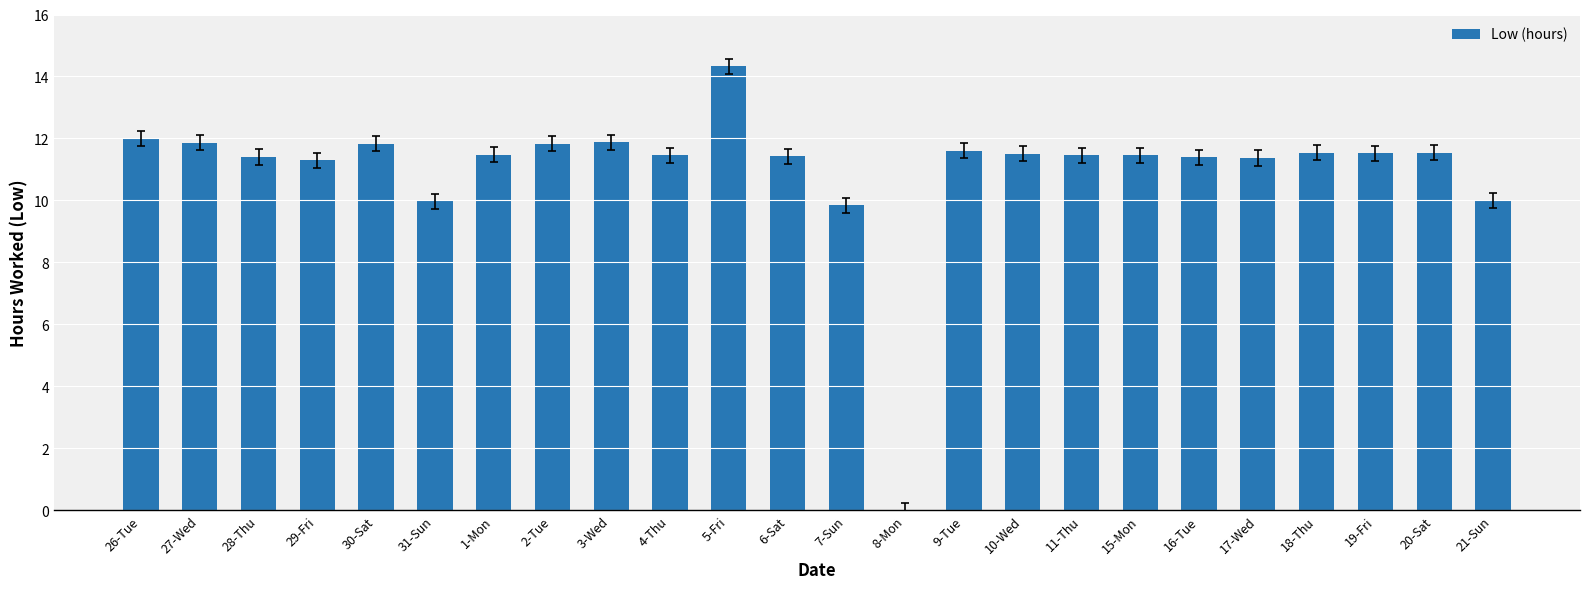

Read the value at 1-Mon.

11.5